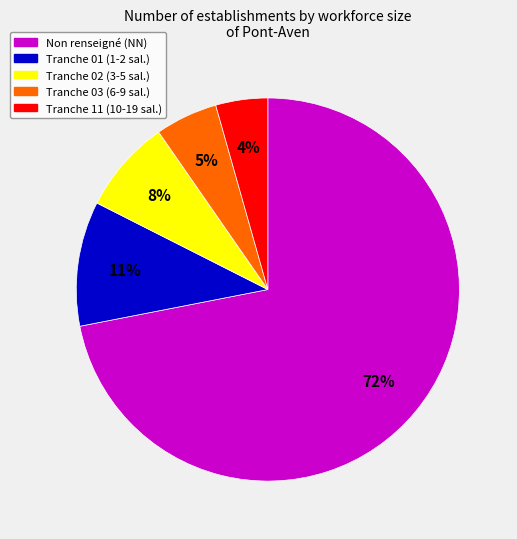

Does any single category account for the majority?

Yes